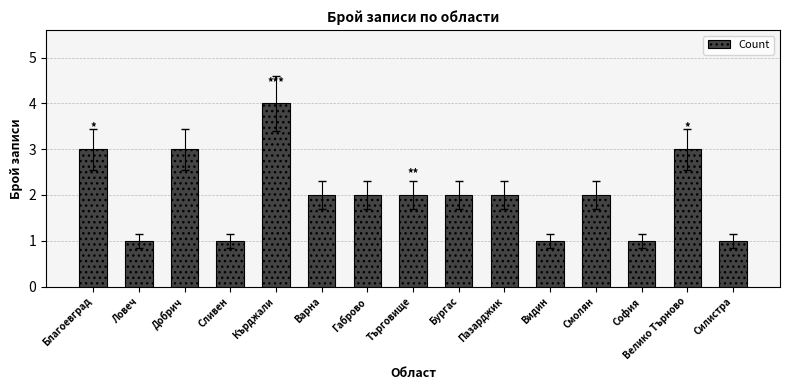

Are the bars grouped side by side (vs. stacked)?

No